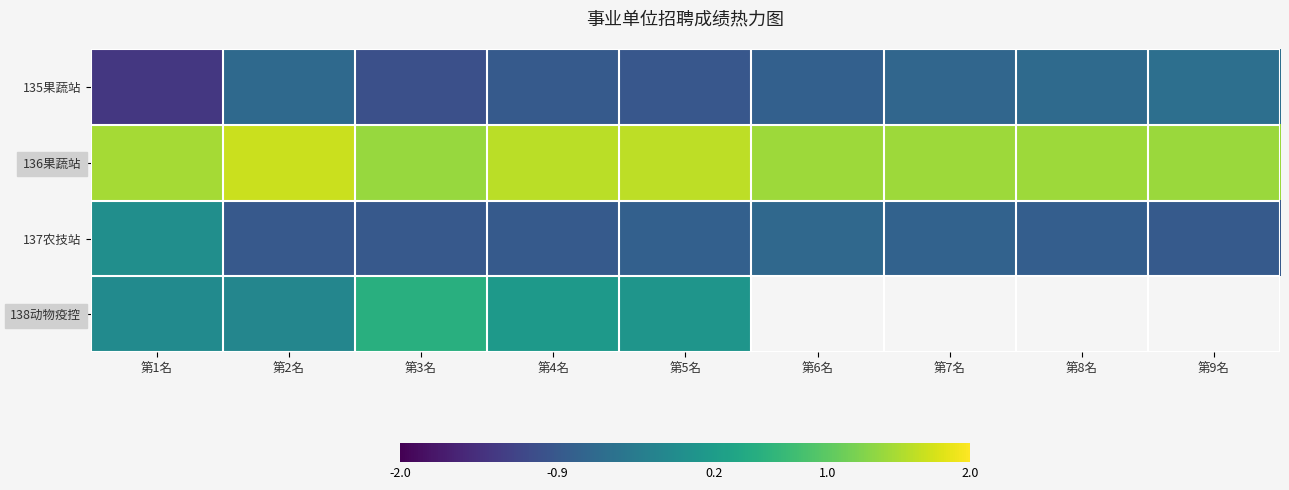

What is the maximum value shown in the chart?

1.7